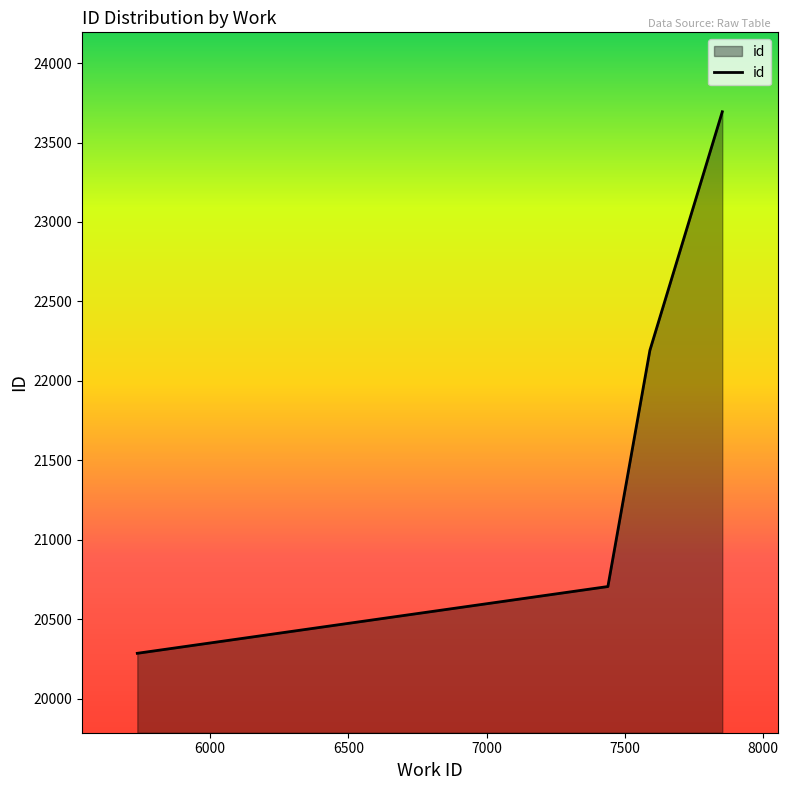

What is the difference between the maximum and second lowest values?

2989.0